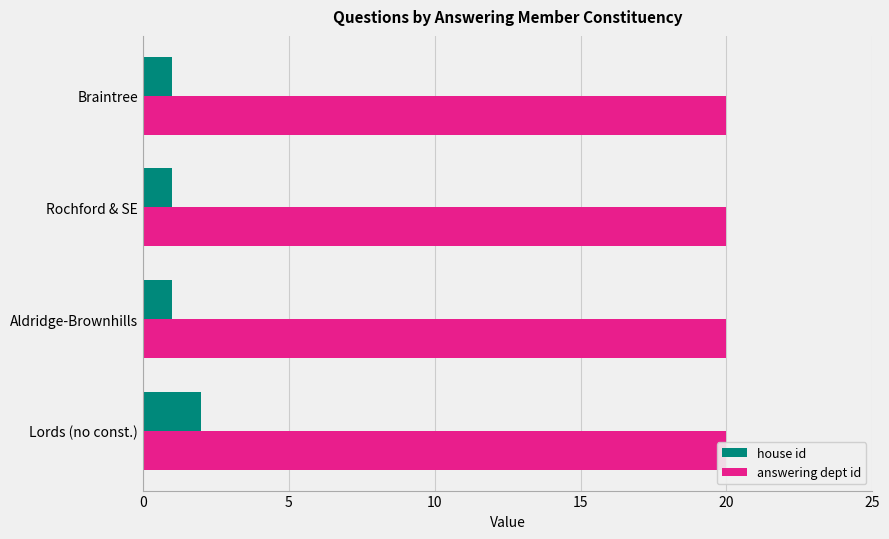

How many bars are there in total?

8